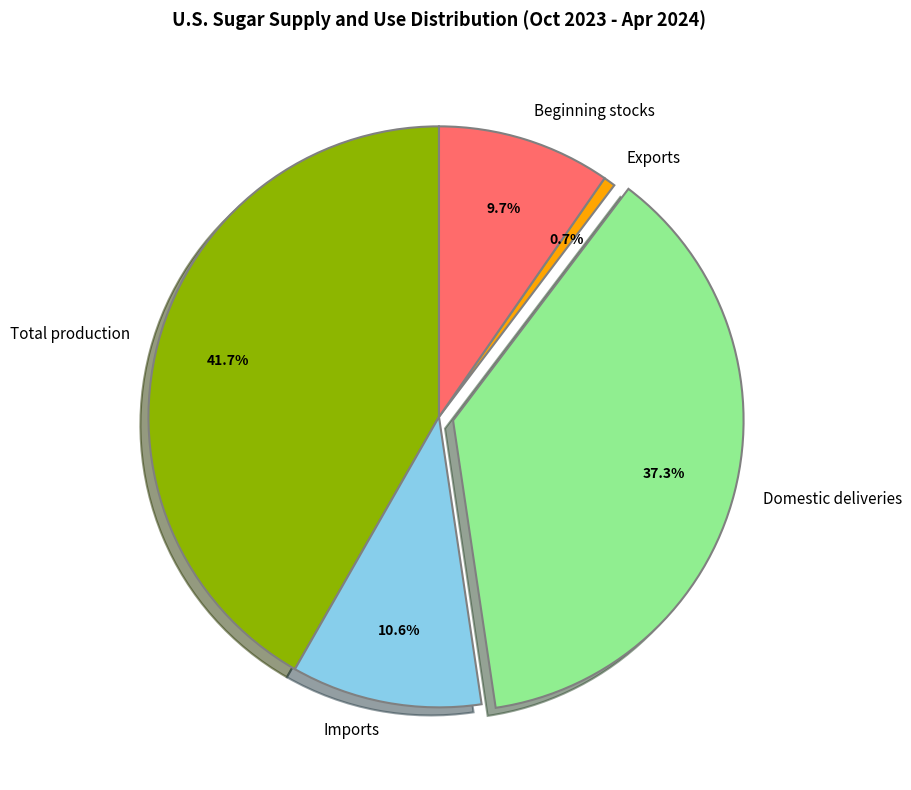

Which category has the smallest portion of the pie?

Exports